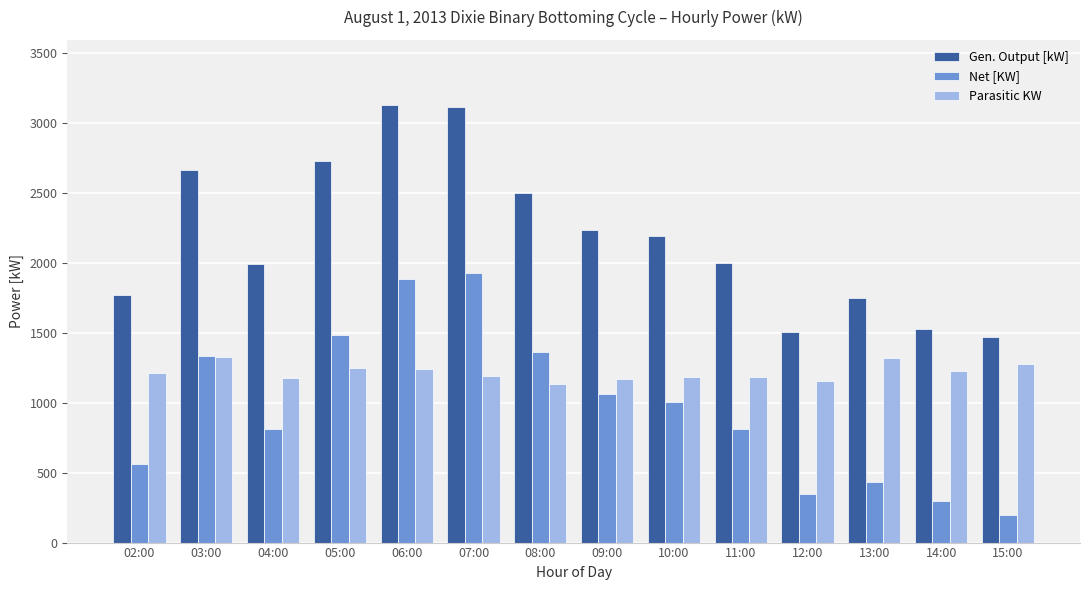

True or false: Parasitic KW has a value of 1169 at 09:00.

True